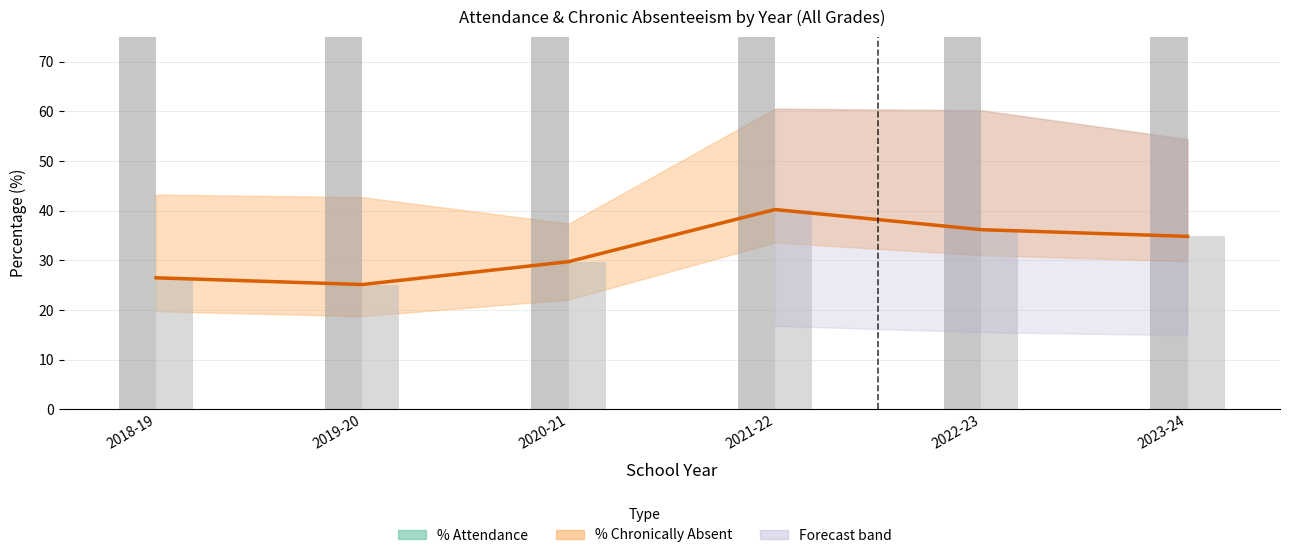

What is the difference between the % Attendance values at 2020-21 and 2021-22?

1.4